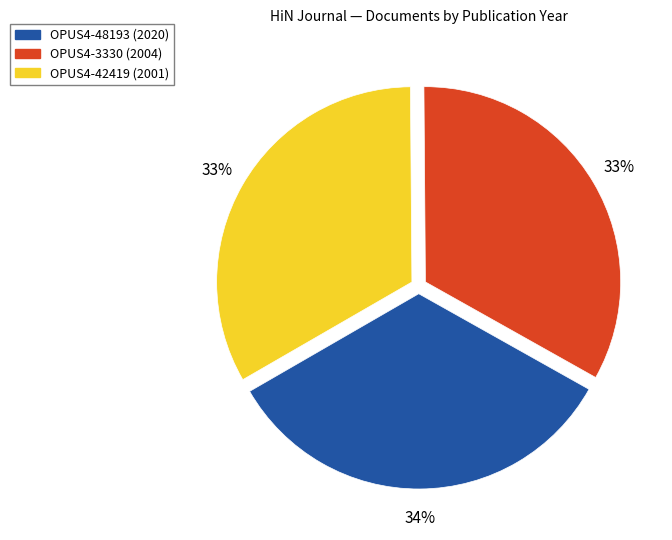

The OPUS4-42419 slice represents 33% of the pie. True or false?

True